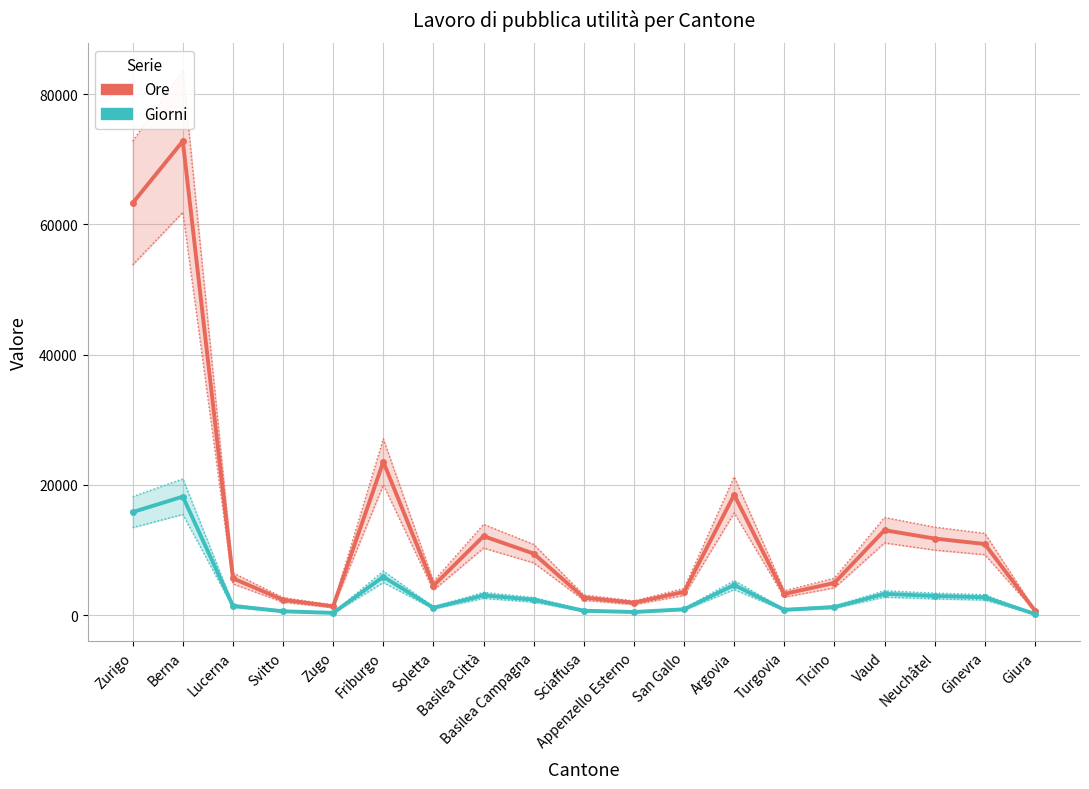

What is the difference between the Ore values at San Gallo and Basilea Città?

8564